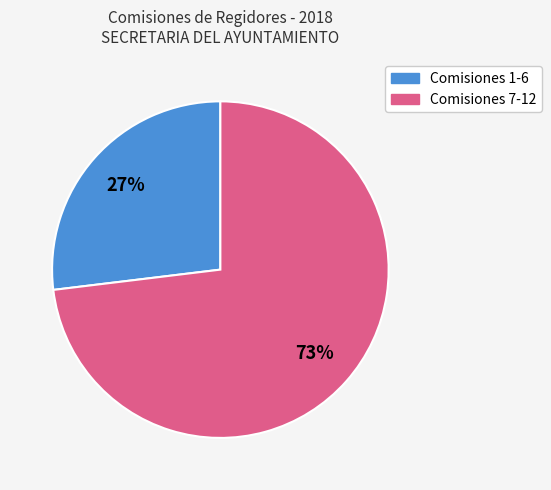

To the nearest percent, what is the difference between the largest and smallest slice percentages?

46%